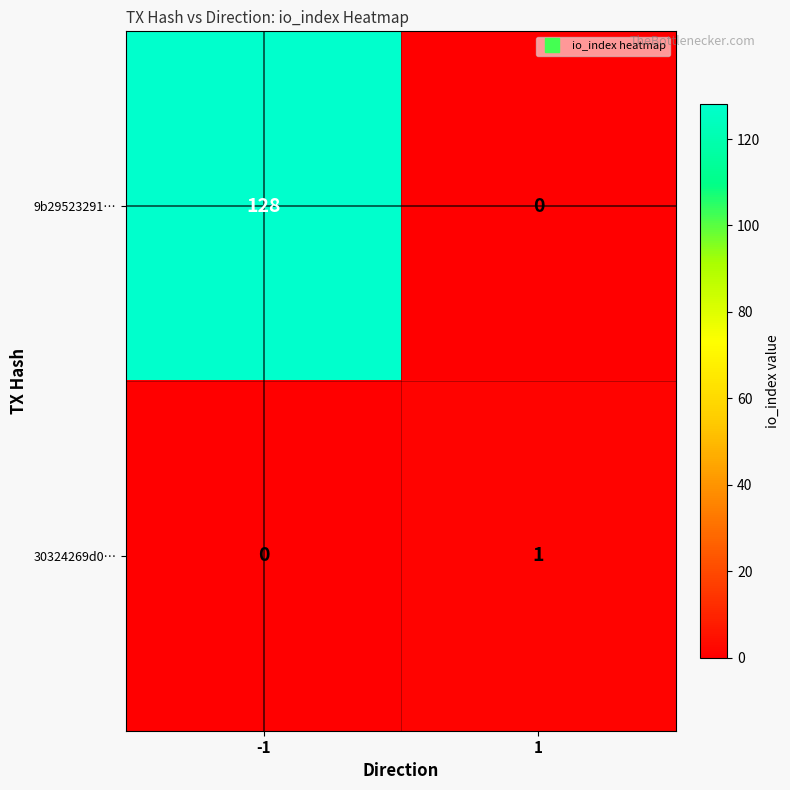

What is the sum of the 9b29523291… values at 1 and -1?

128